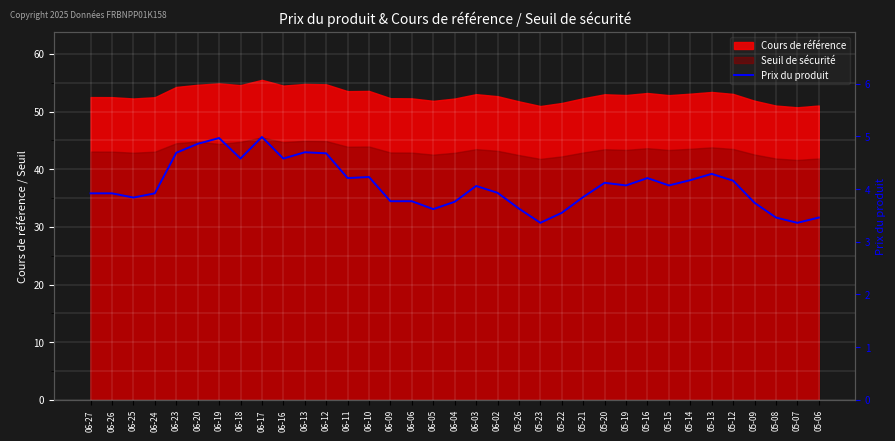

Which category has the highest value across all series?

06-17